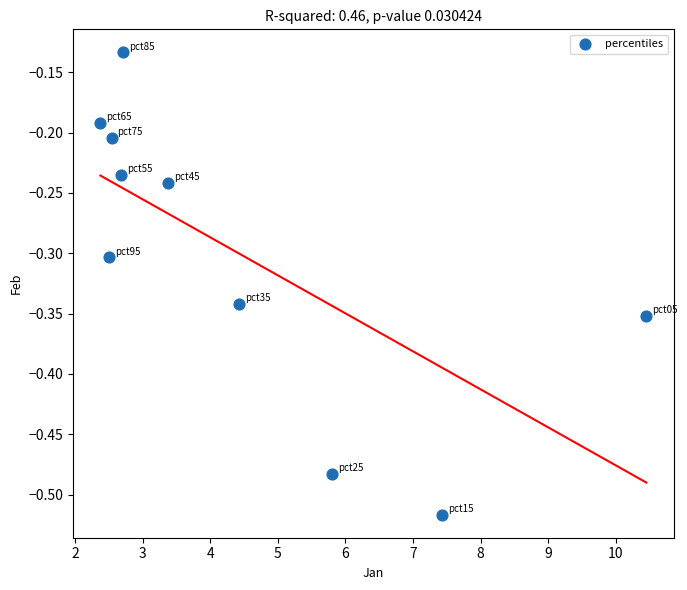

What is the average X value?

4.4